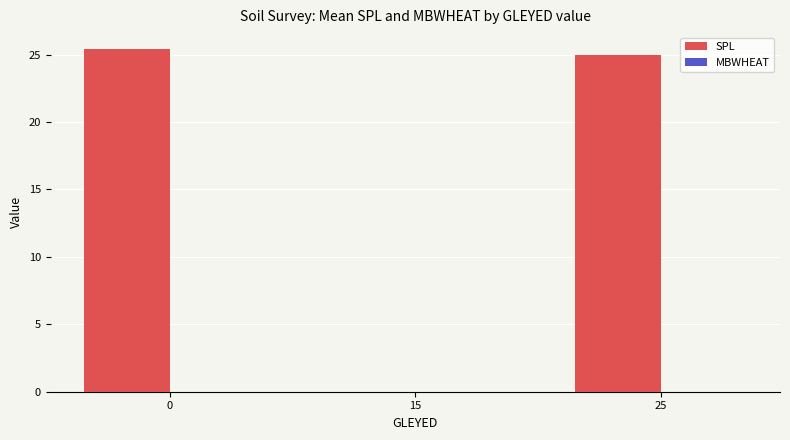

The value at 25 is 8.6. True or false?

False